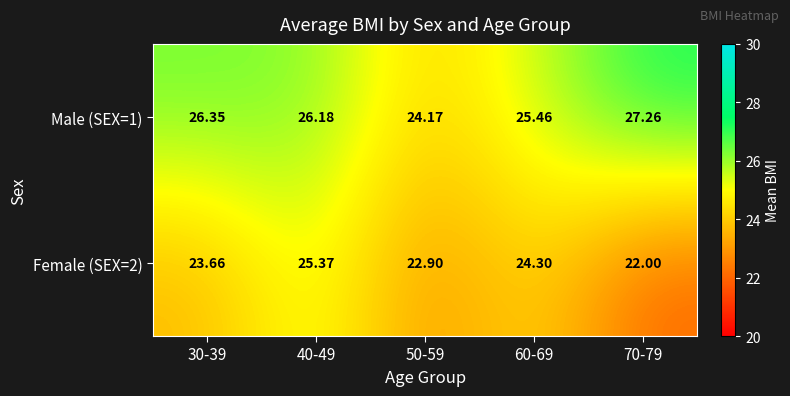

Is the value of Male (SEX=1) at 50-59 greater than the value of Female (SEX=2) at 40-49?

No